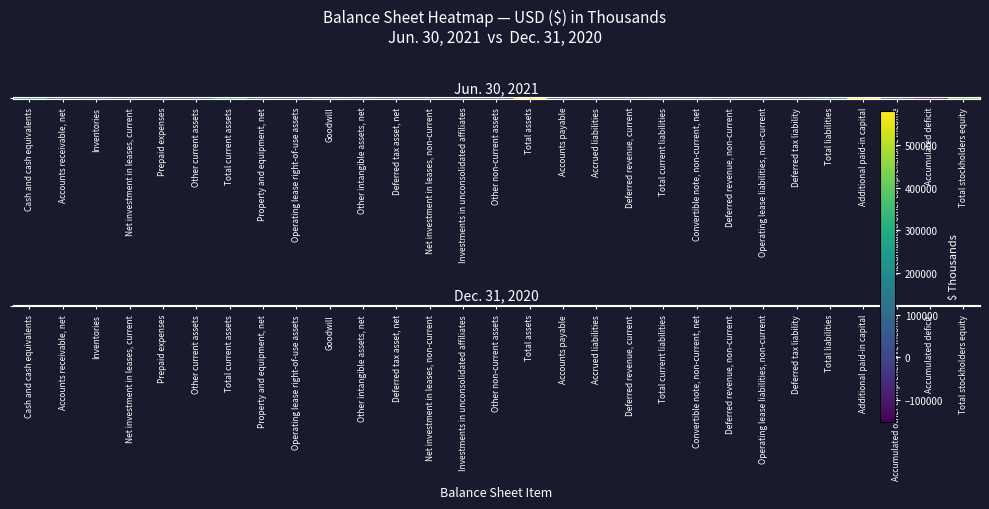

How many positive values are there?

28